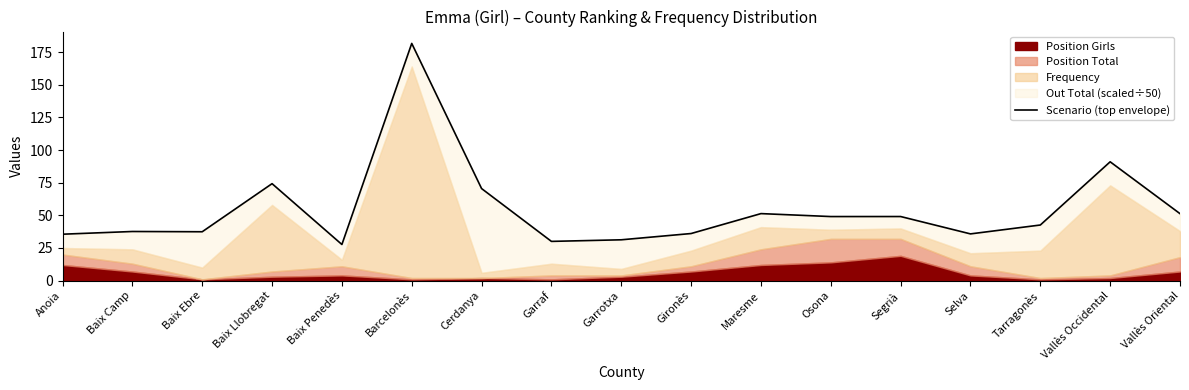

What is the difference between the second highest and minimum values?

63.3